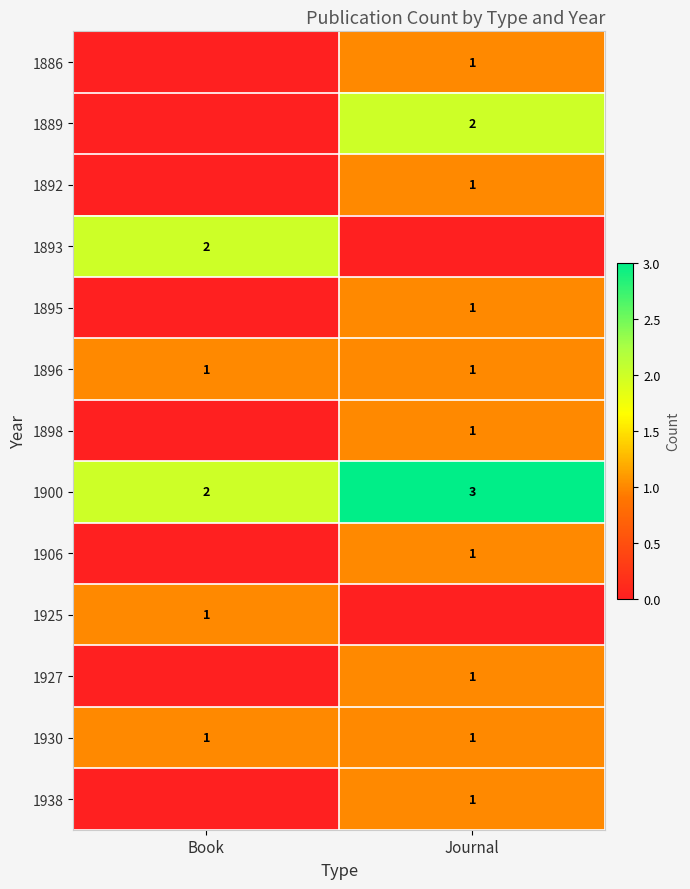

The 1893 series shows 1 at Book. True or false?

False